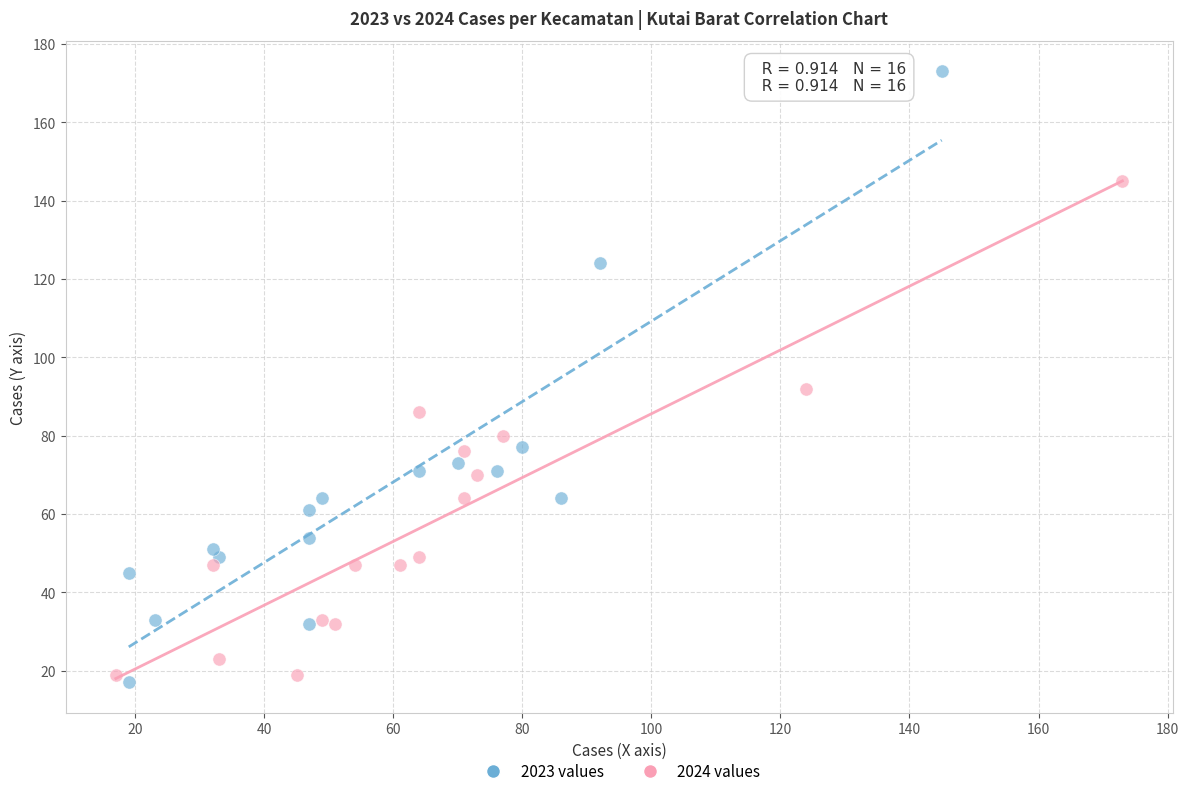

Which series reaches the maximum Y coordinate?

2023 values